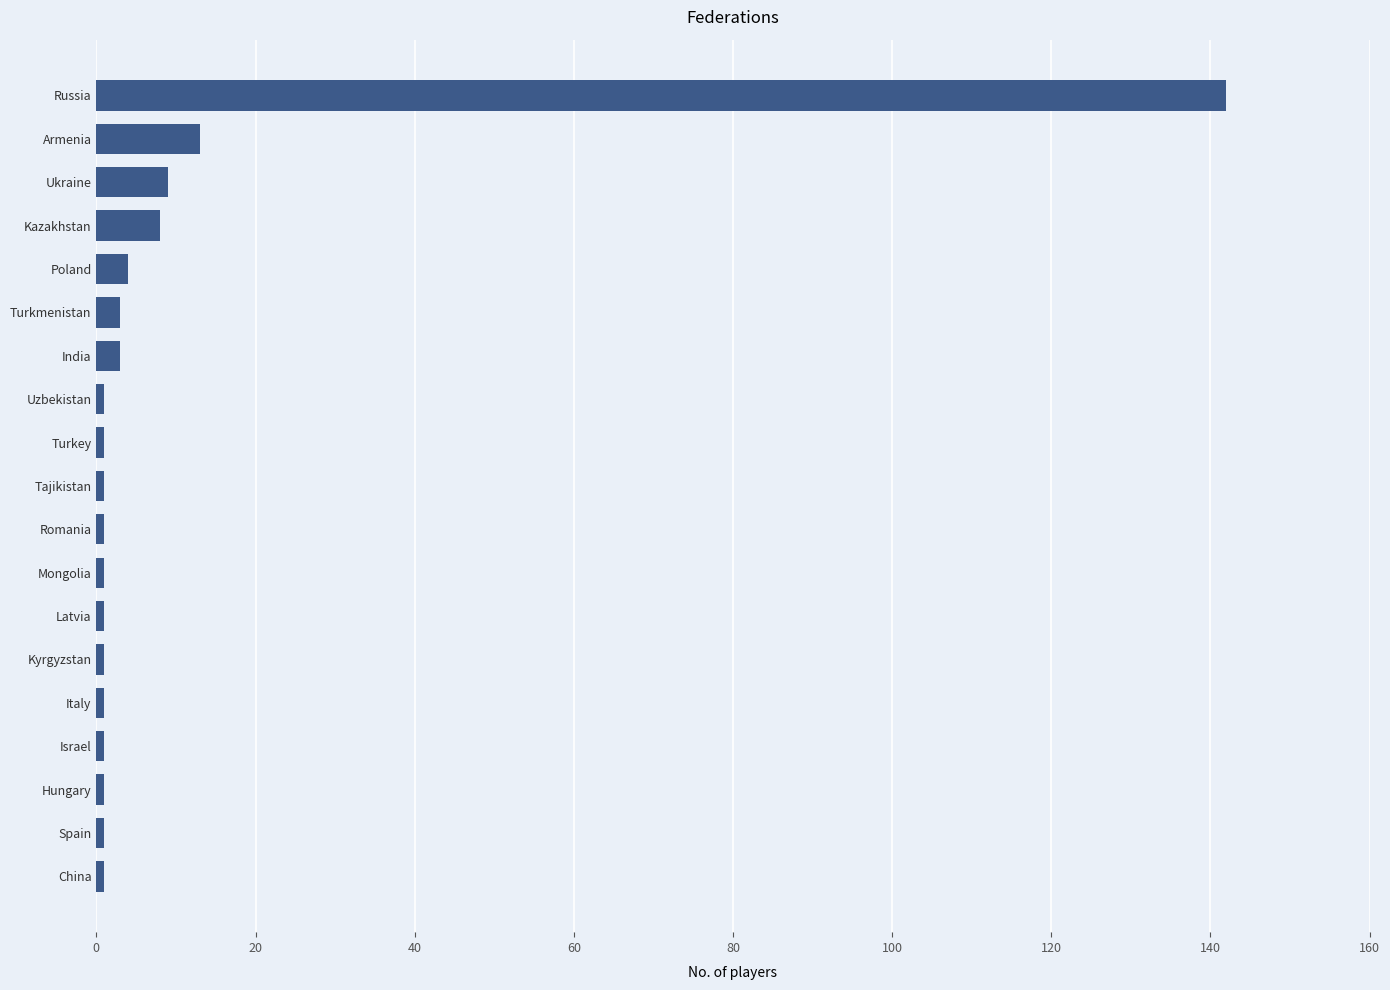

What is the difference between the second highest and minimum values?

12